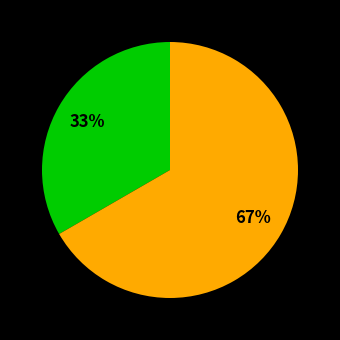

Is there any slice that represents more than half of the pie?

Yes